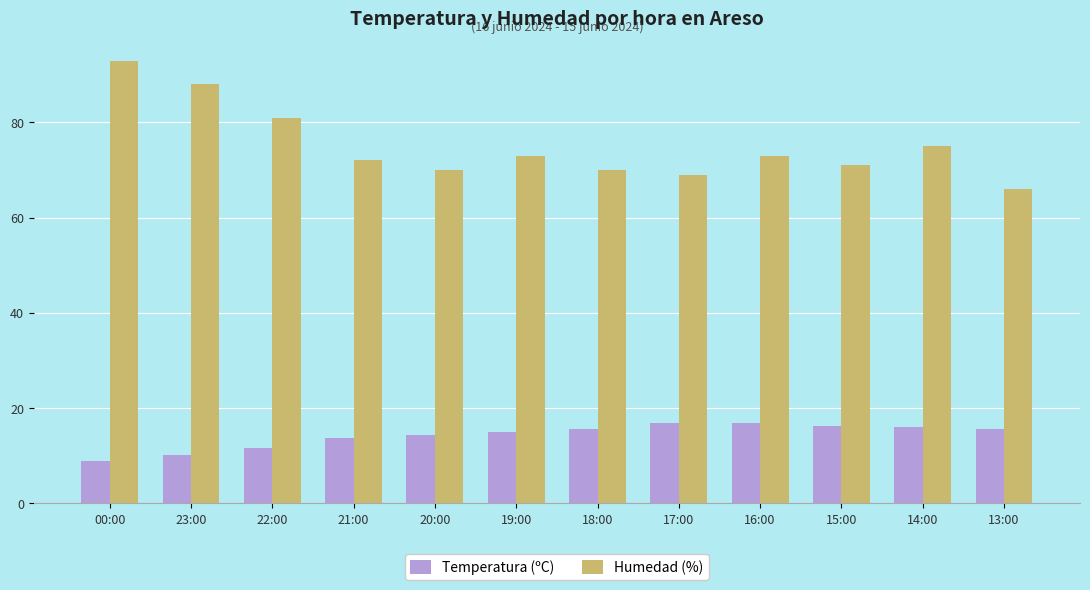

What is the smallest value displayed?

8.8